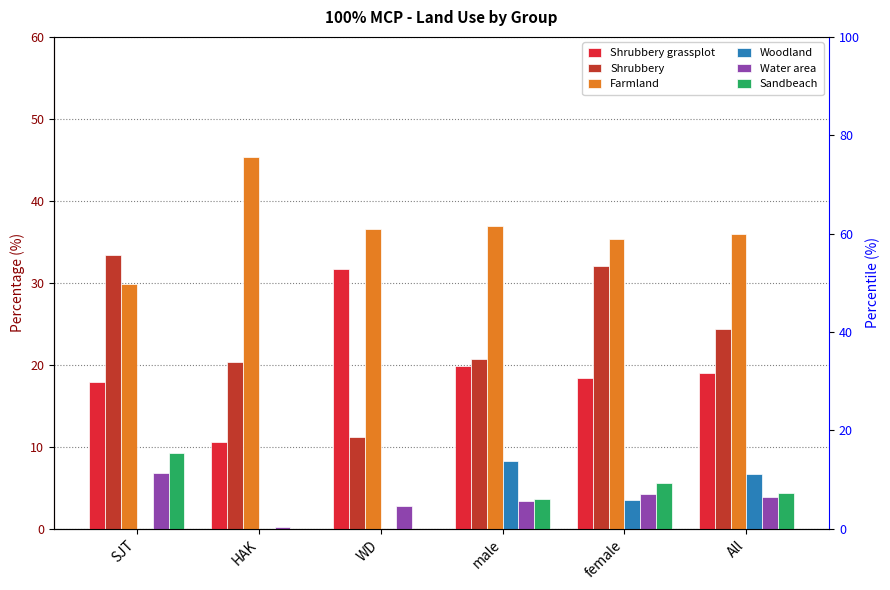

Which has a higher value, female or SJT?

female